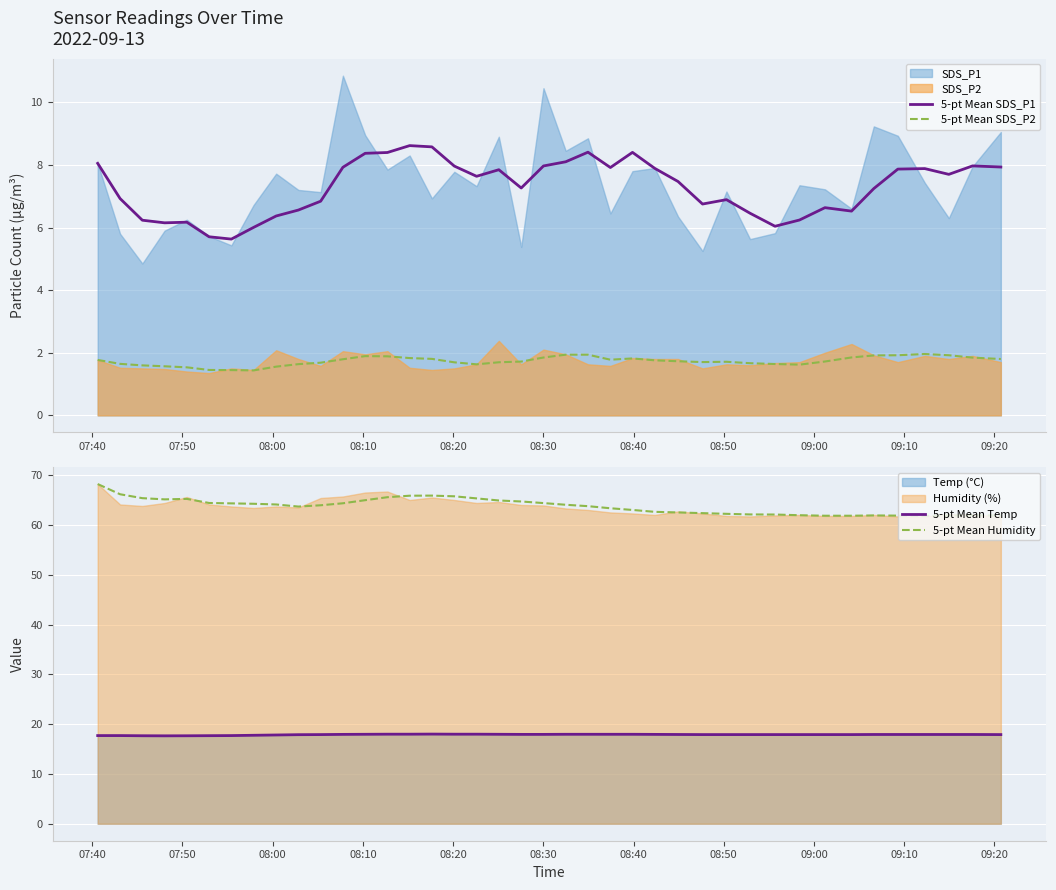

True or false: 5-pt Mean SDS_P2 and 5-pt Mean SDS_P1 intersect in this chart.

False